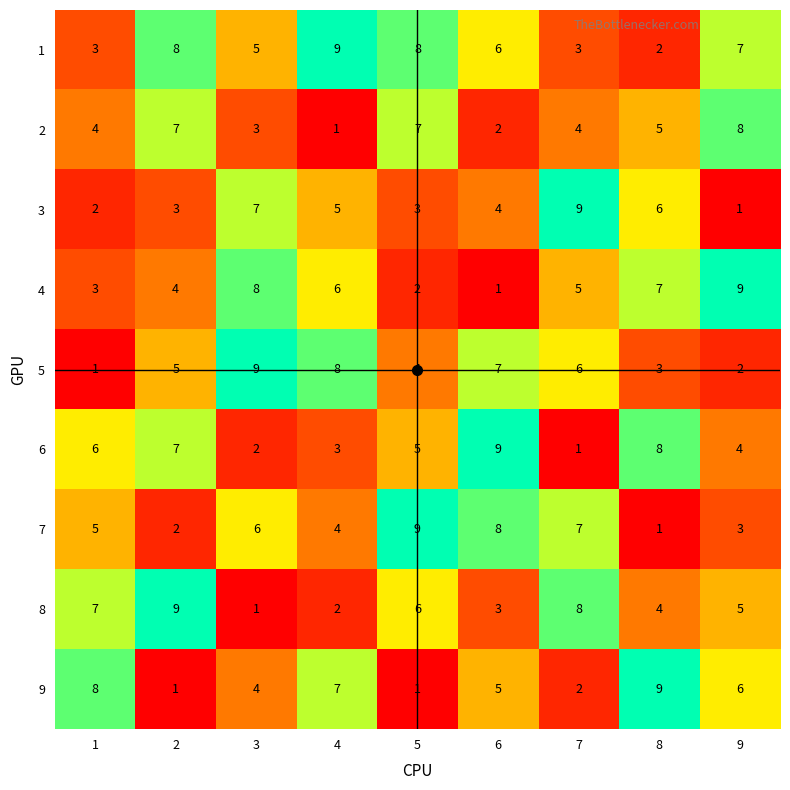

At which category is the sum across all series the highest?

2